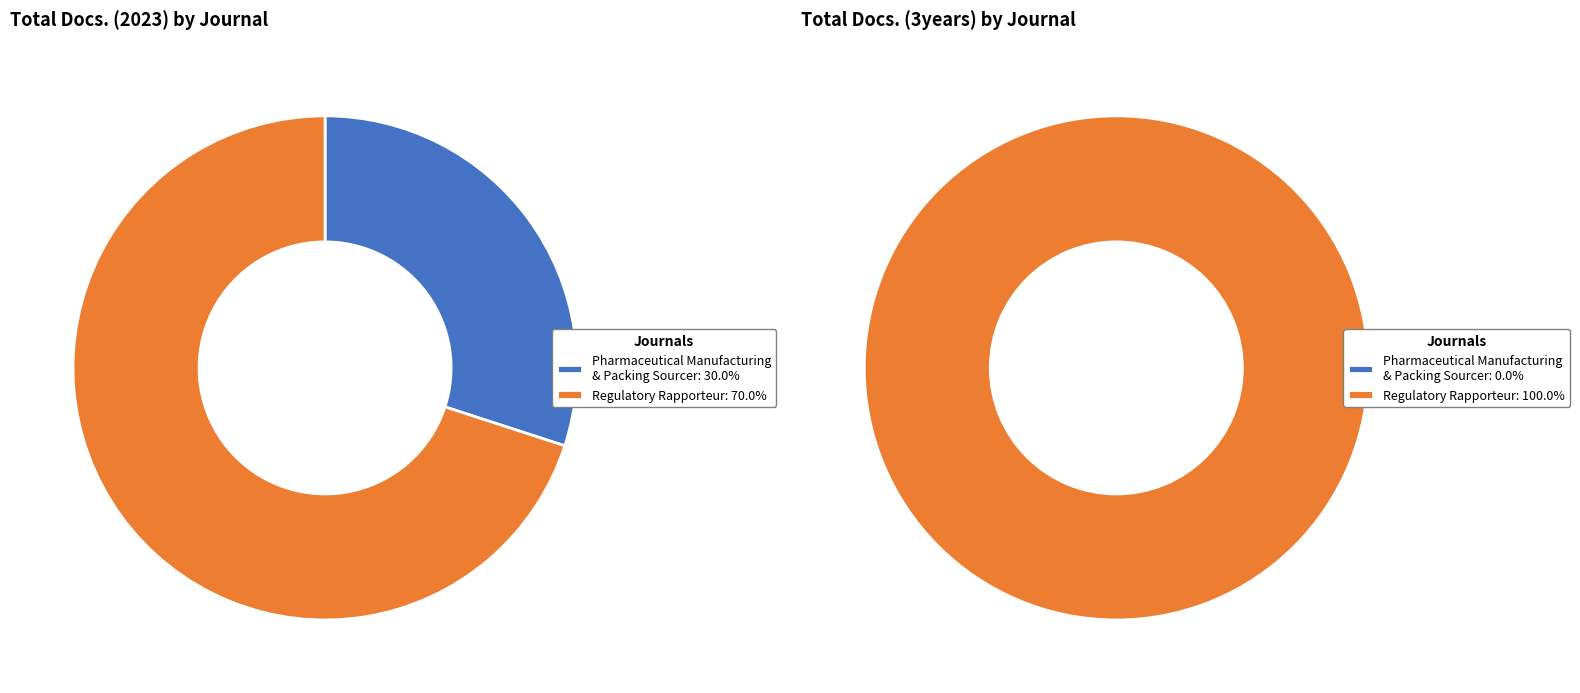

True or false: Pharmaceutical Manufacturing and Packing Sourcer (Rank 1) accounts for 1% of the total.

False